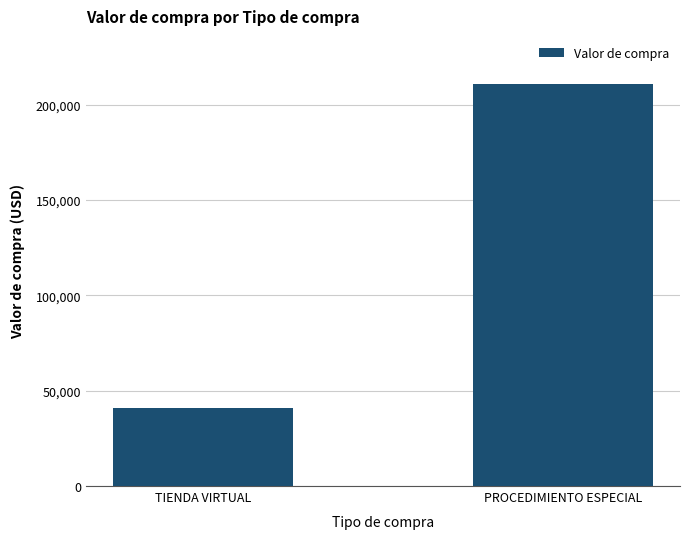

Does the chart contain any negative values?

No